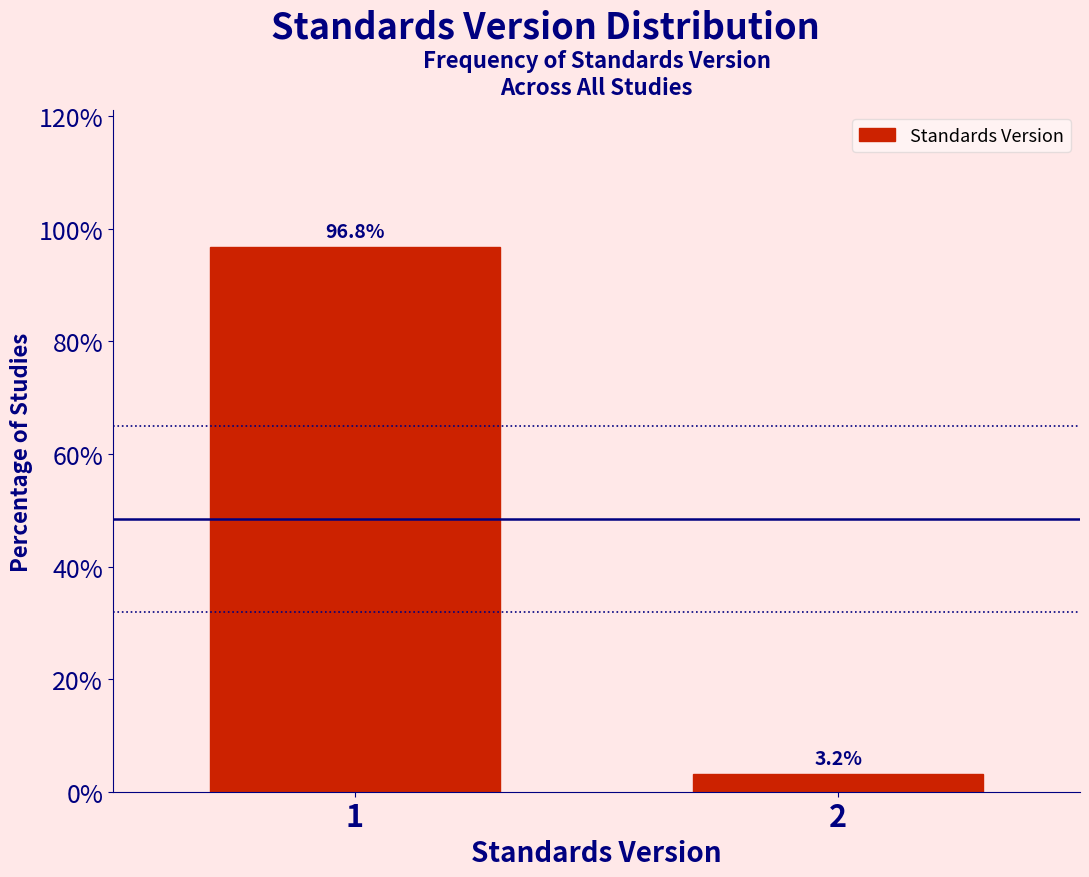

Reading left to right, what are all the values shown in this chart?

96.8	3.2